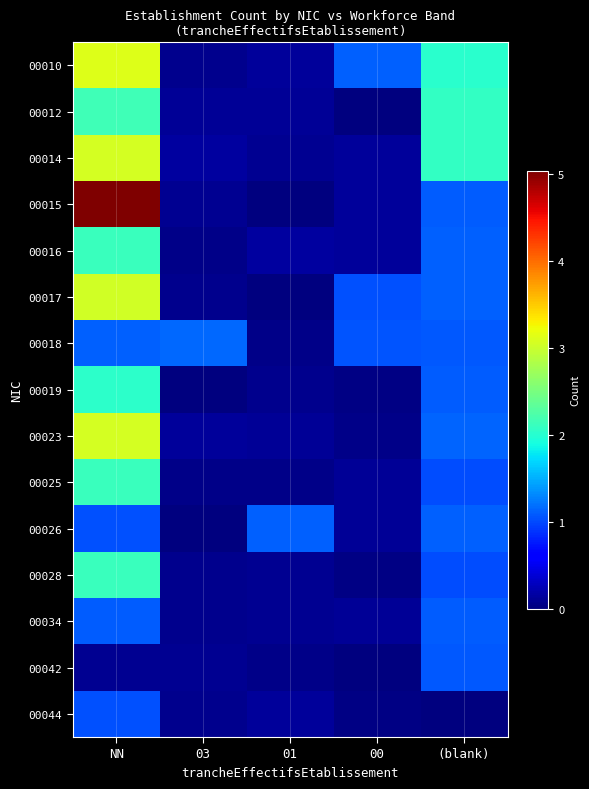

How many distinct data groups are displayed?

15